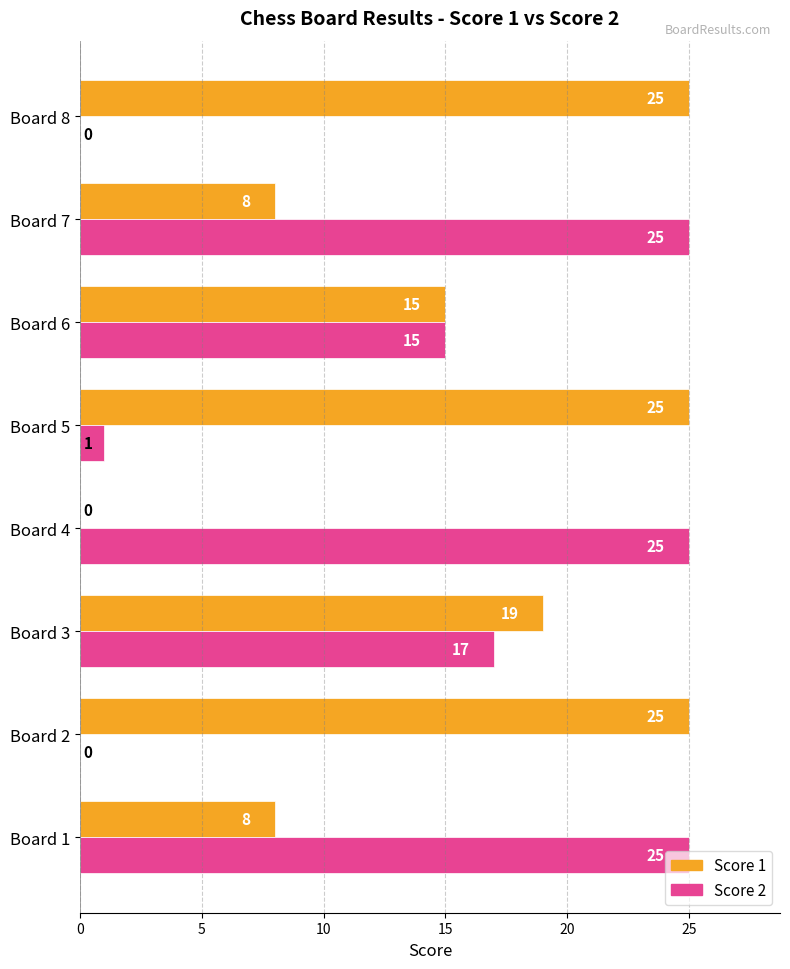

Between Board 3 and Board 5, which series saw the biggest shift?

Score 2